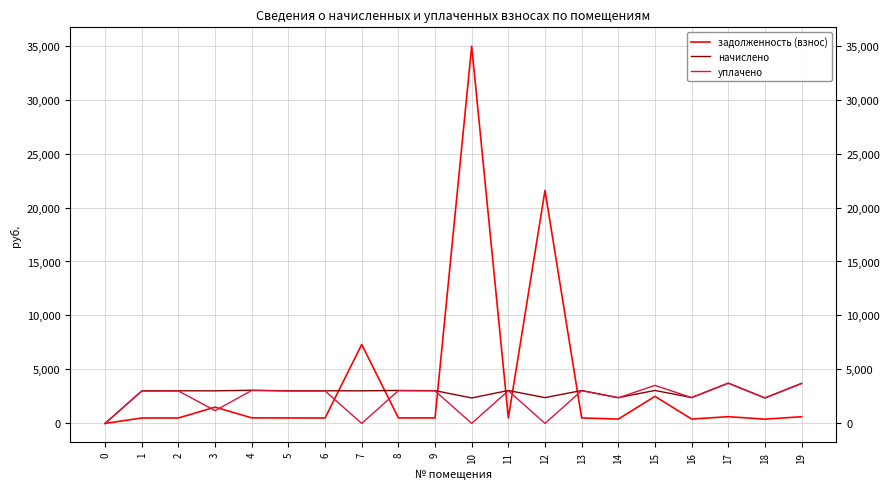

What is the maximum value shown in the chart?

34945.0